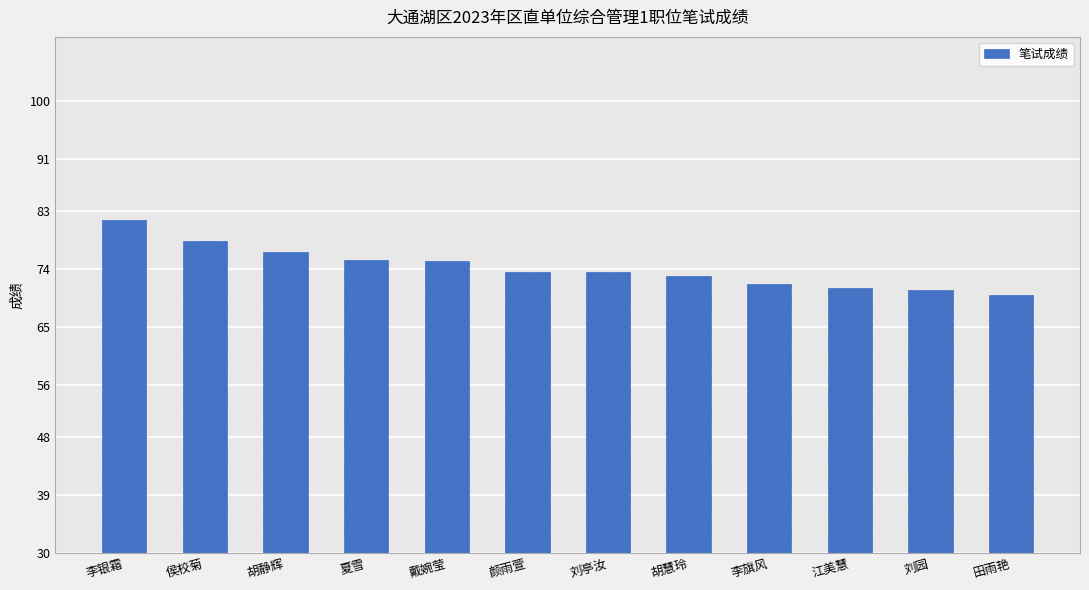

What is the maximum value shown in the chart?

81.6